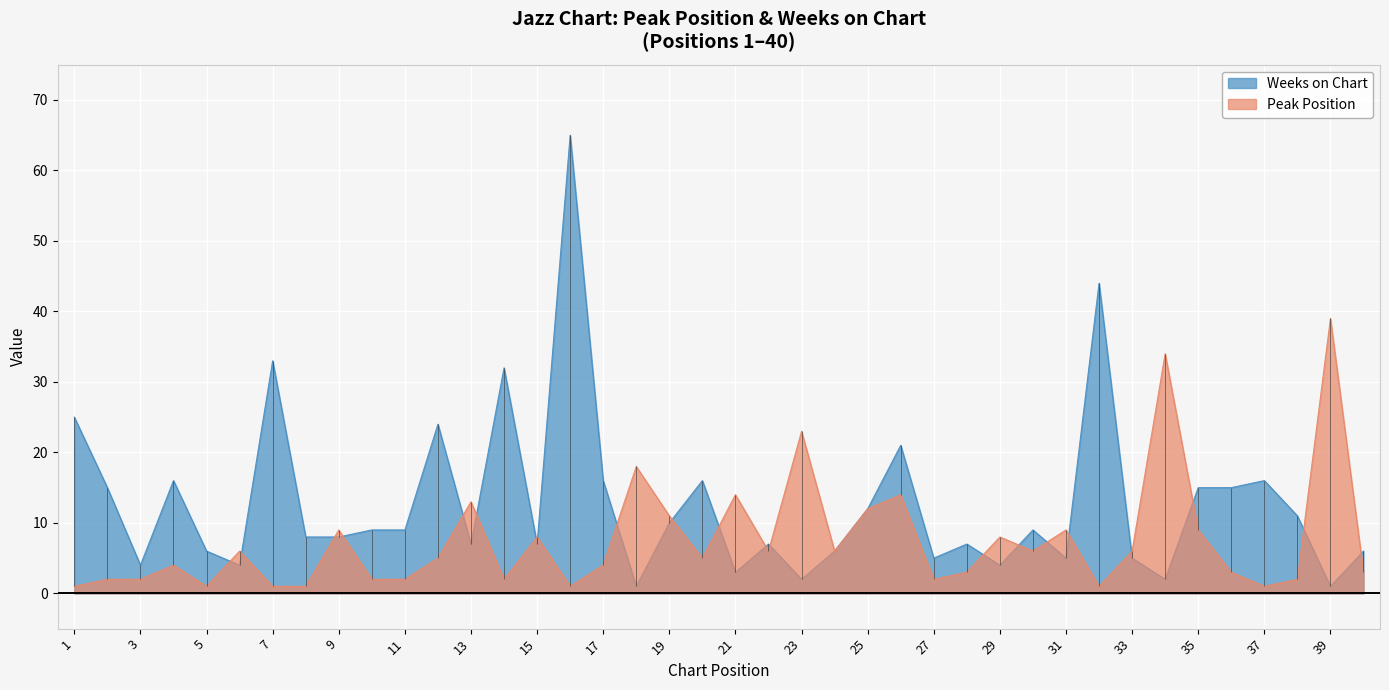

What is the total value across all series at 18?

19